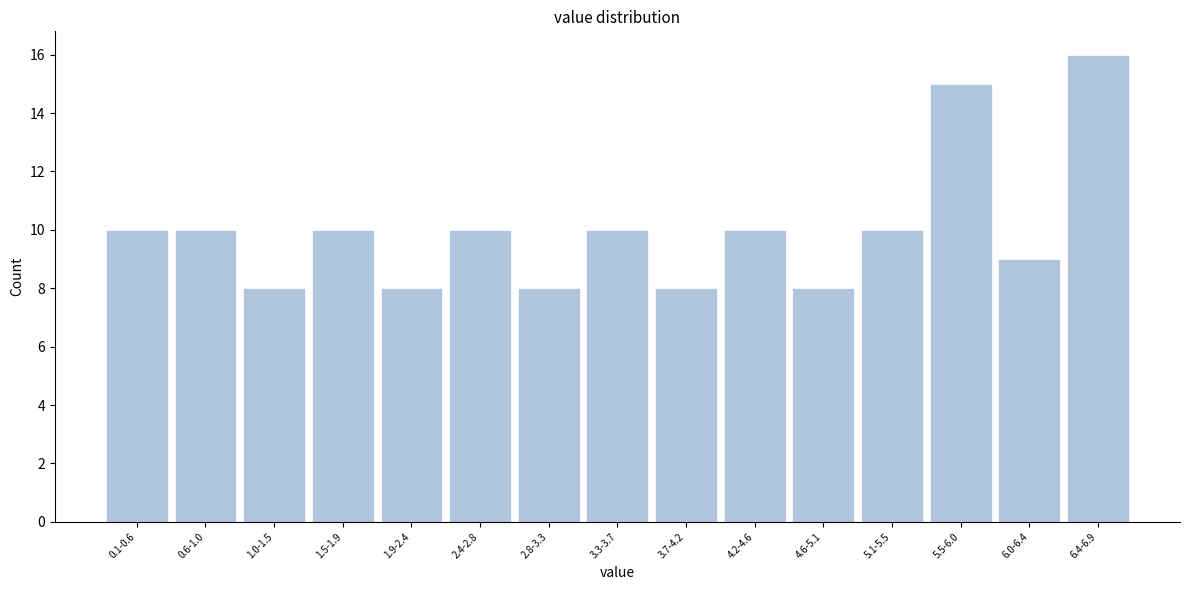

Reading left to right, transcribe all the data shown in this chart.

10	10	8	10	8	10	8	10	8	10	8	10	15	9	16